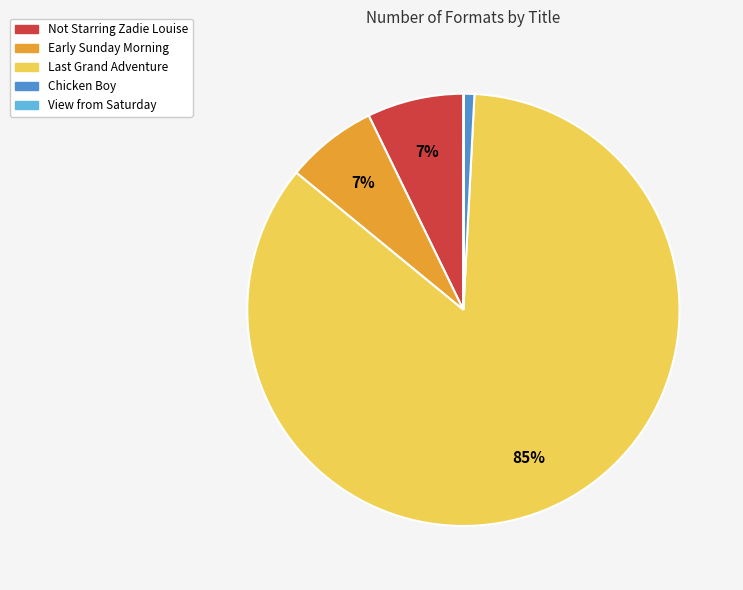

To the nearest percent, what portion does Chicken Boy represent?

1%